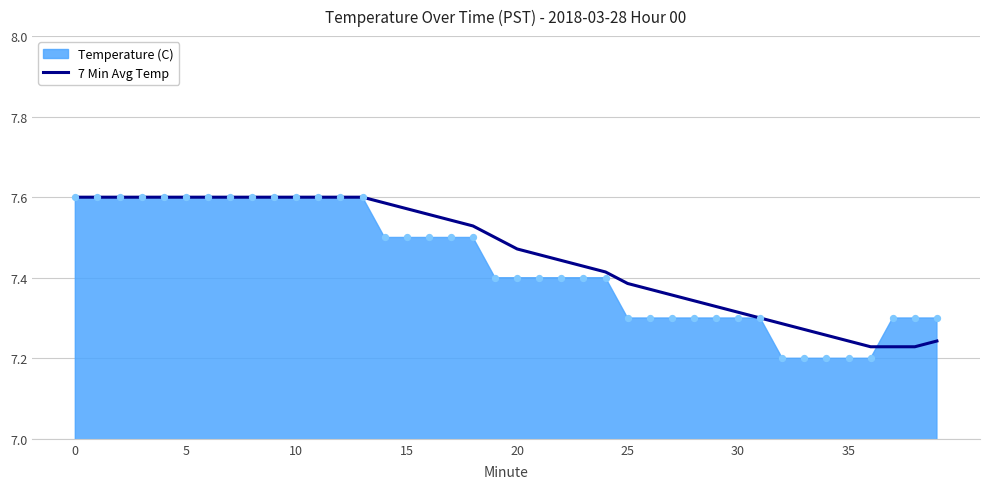

Between 15 and 18, which is larger?

15